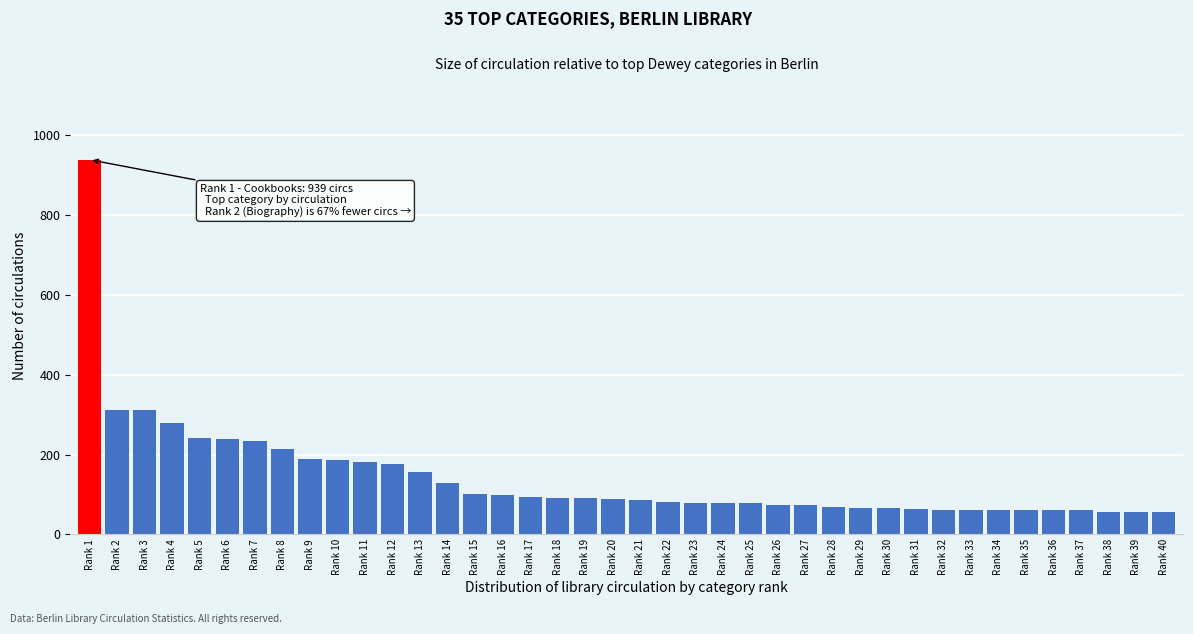

The value at Rank 5 is 241. True or false?

True